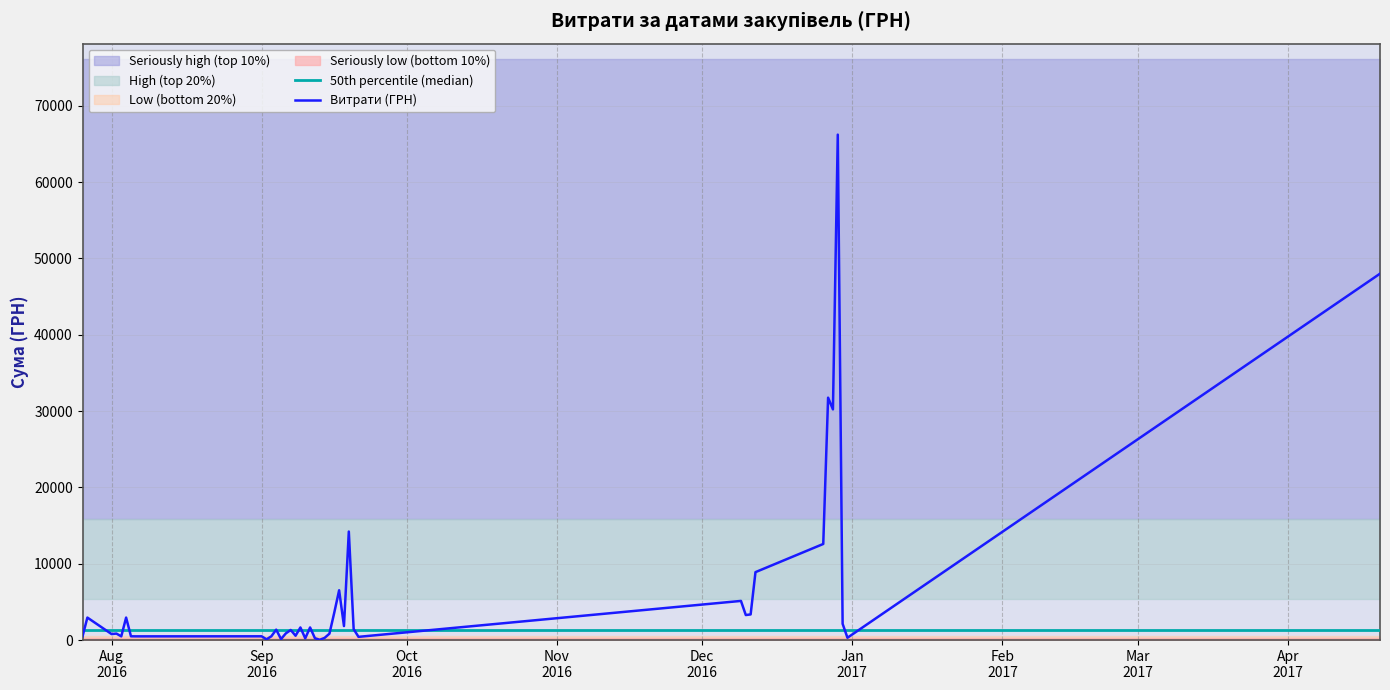

Reading right to left, list all the values displayed in this chart.

47994.0	306.0	2128.9	66207.0	30220.0	31752.0	12590.0	8900.0	3360.0	3280.0	5130.0	423.3	1438.0	14215.7	1836.0	6524.8	3606.5	840.0	286.0	38.0	245.0	1653.3	232.0	1651.2	570.0	1324.0	881.0	130.8	1363.1	495.0	99.0	495.0	487.2	496.8	2946.3	487.2	852.0	785.9	2946.3	496.8